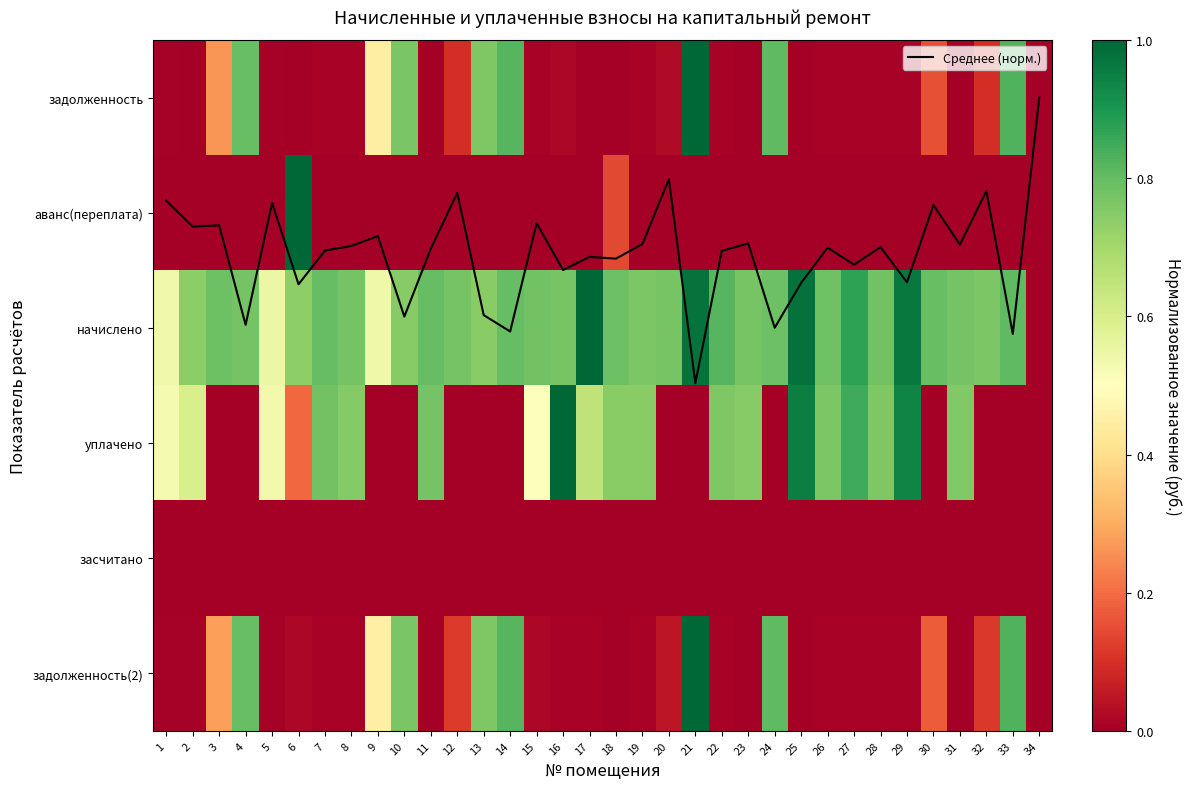

How many distinct data groups are displayed?

7